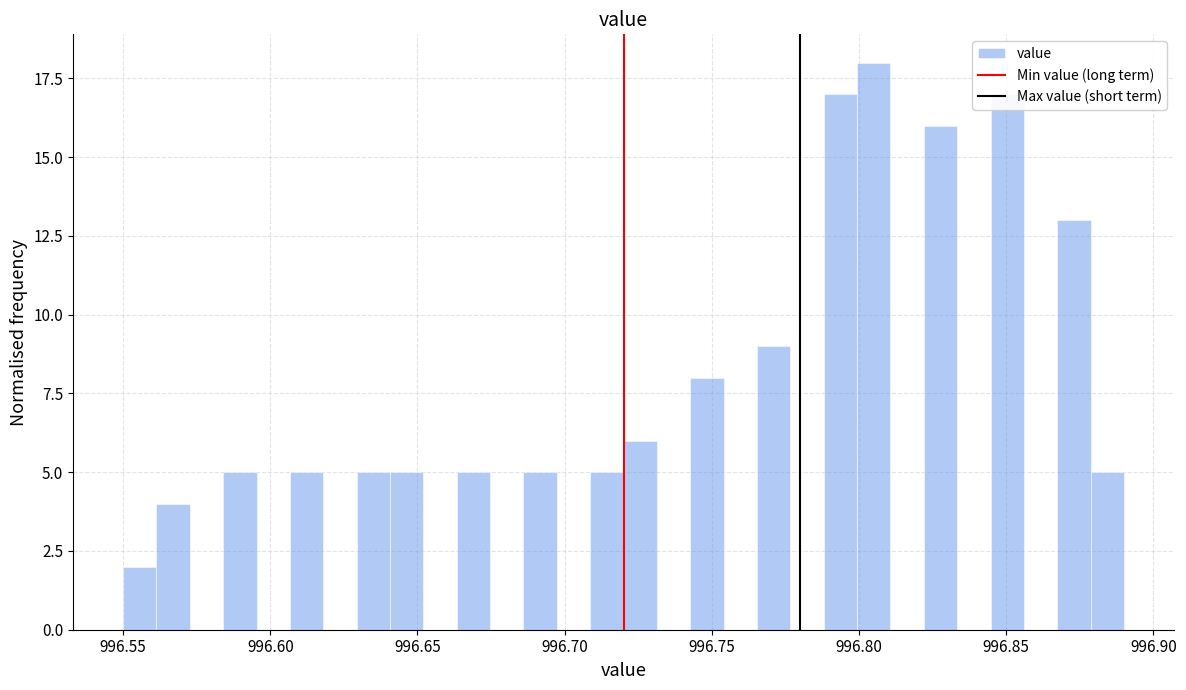

Read against the x-axis, roughly where is the centre of the tallest bar?

996.805